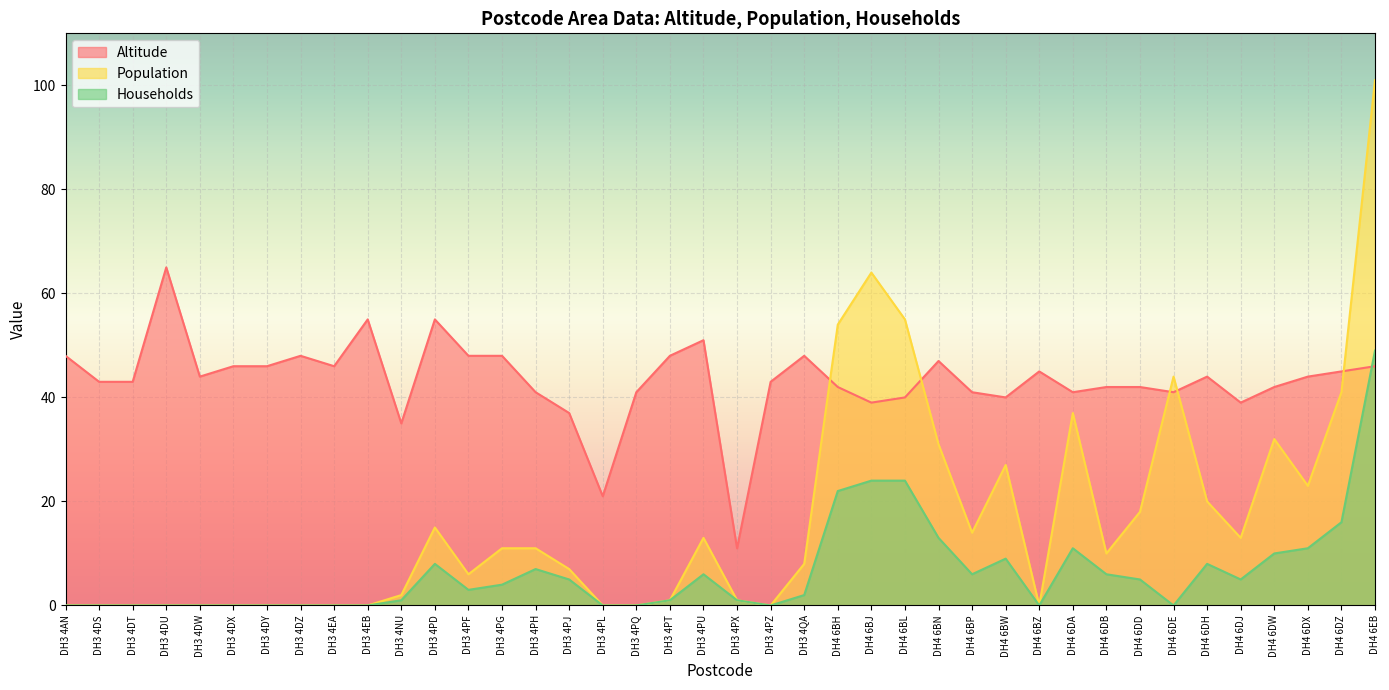

What position from the right is DH3 4PF?

28